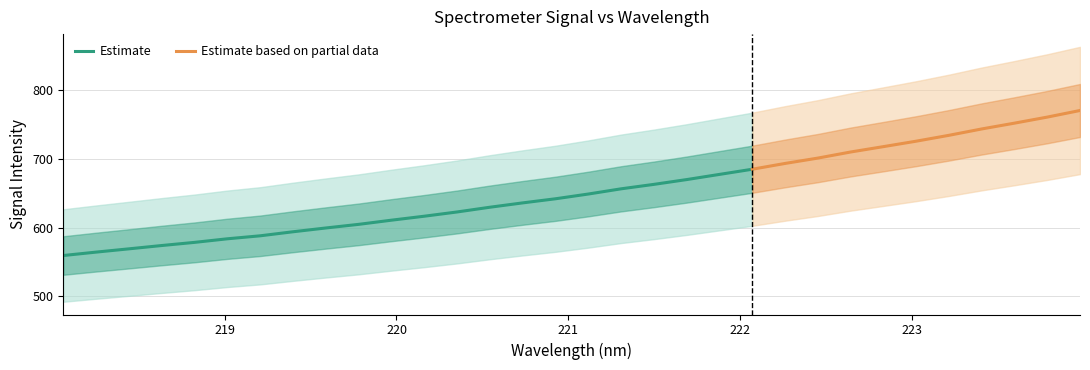

True or false: y and x cross at least once.

False